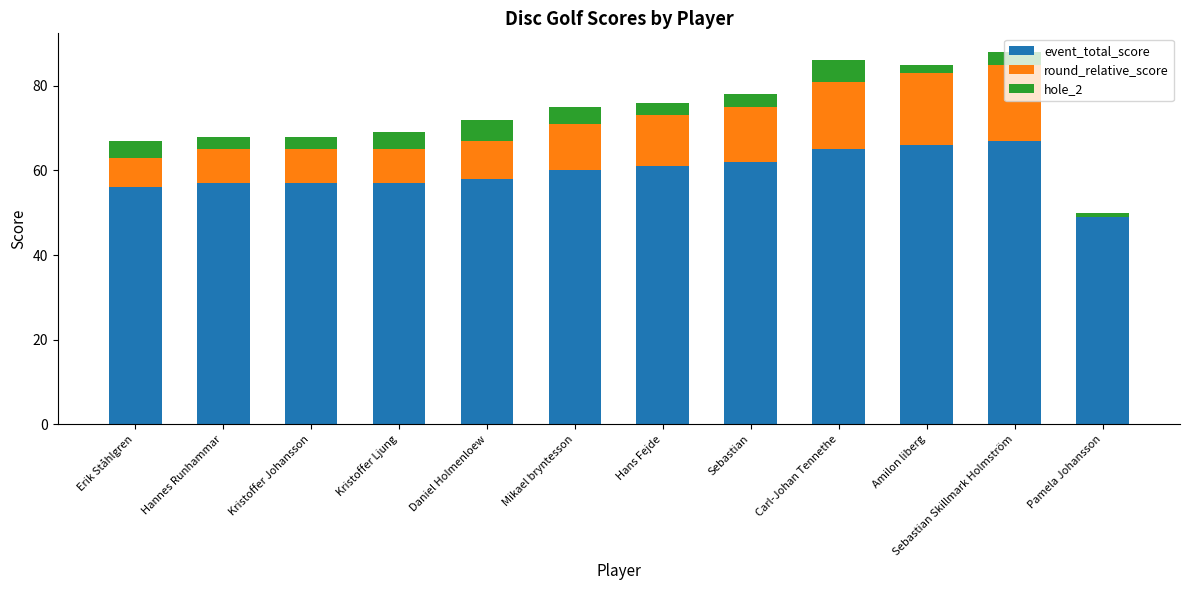

The event_total_score series shows 74 at Pamela Johansson. True or false?

False